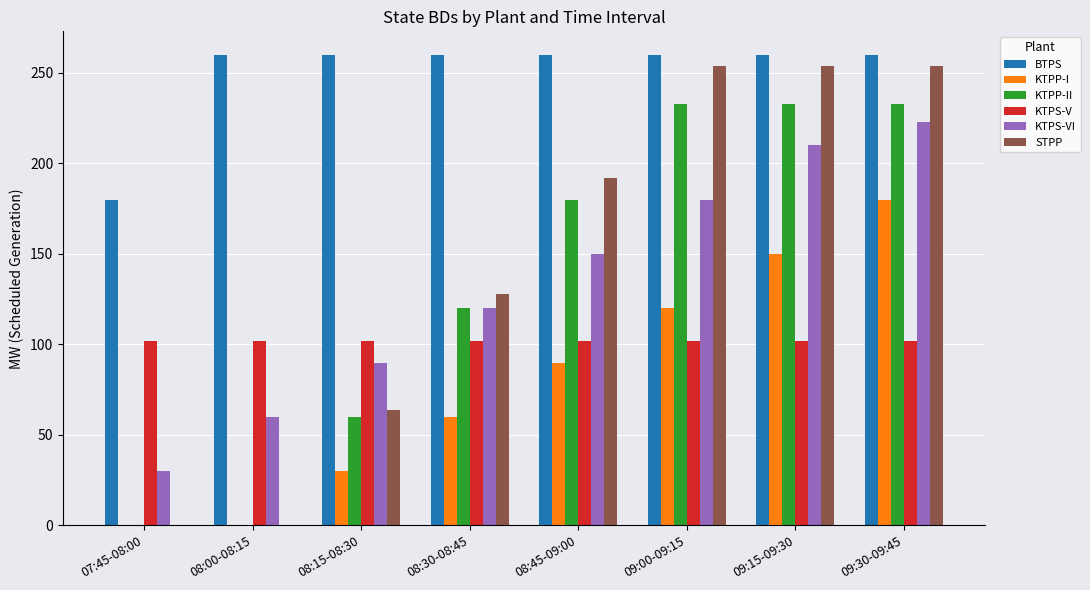

The BTPS series shows 124 at 08:15-08:30. True or false?

False